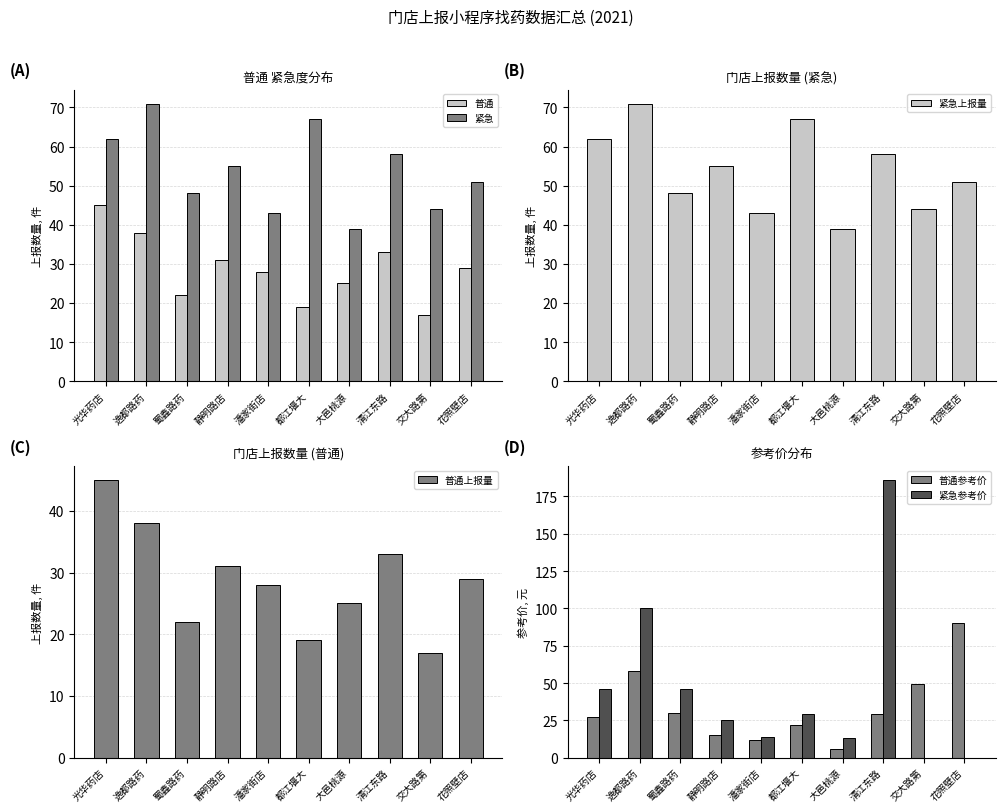

Rank the series at 静明路店 from highest to lowest value.

紧急, 紧急上报量, 普通, 普通上报量, 紧急参考价, 普通参考价